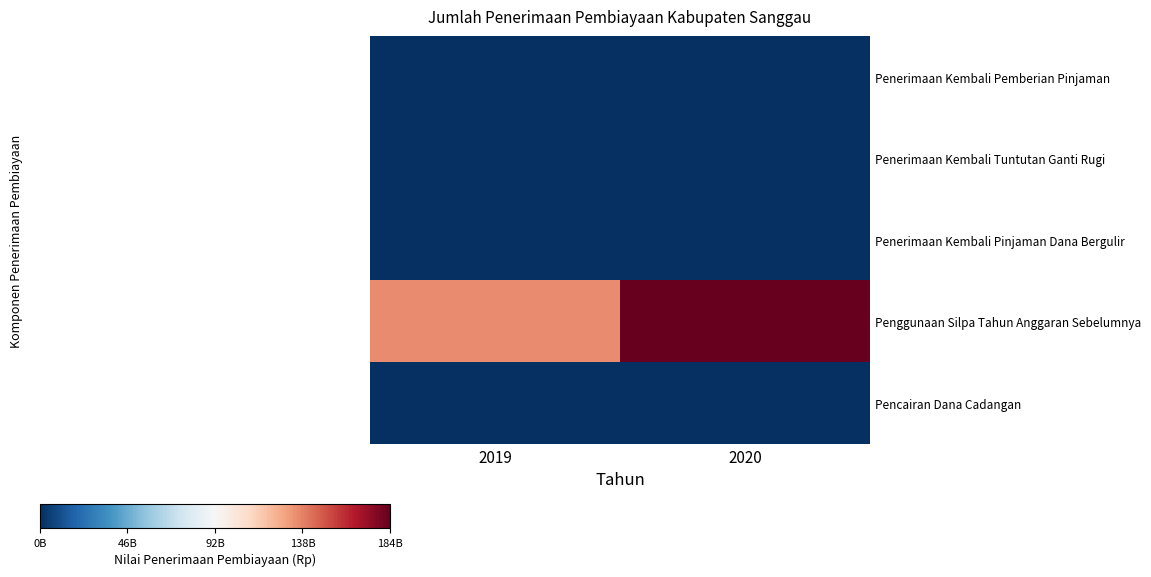

Which category has the lowest value across all series?

2019